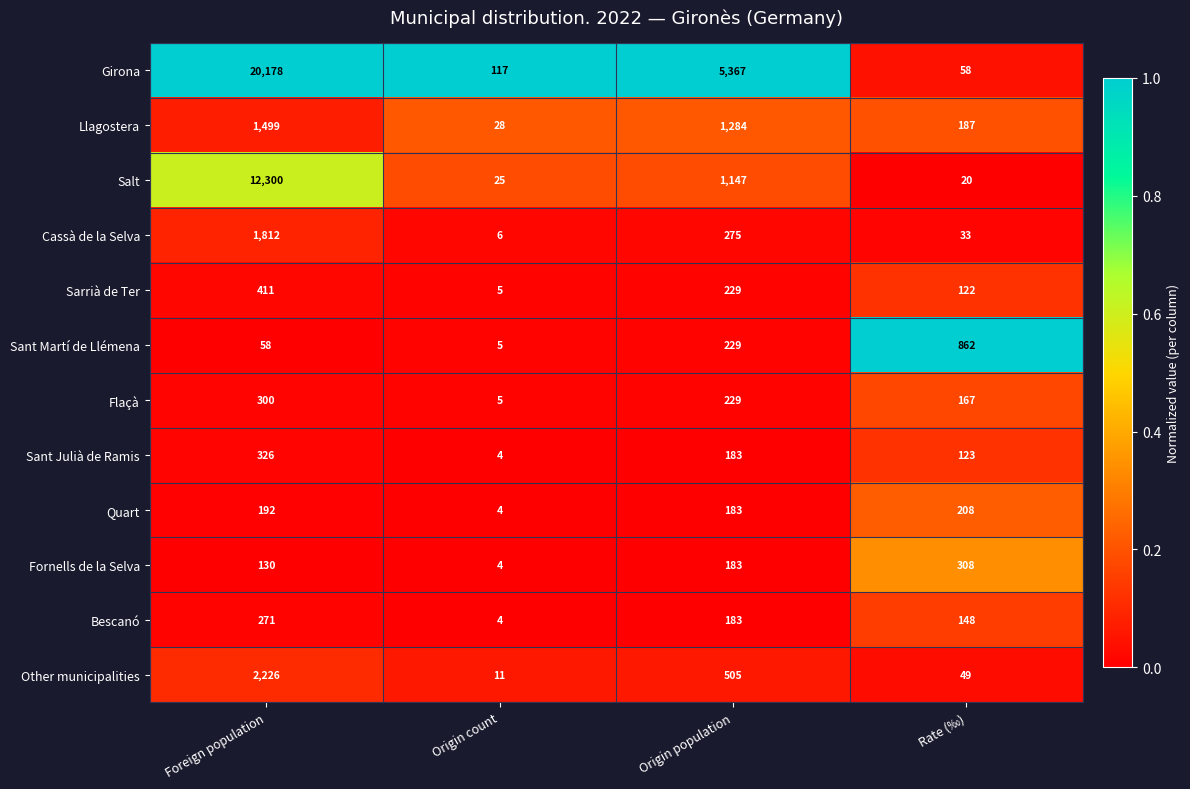

Where does the Salt series first go above 1147?

Foreign population